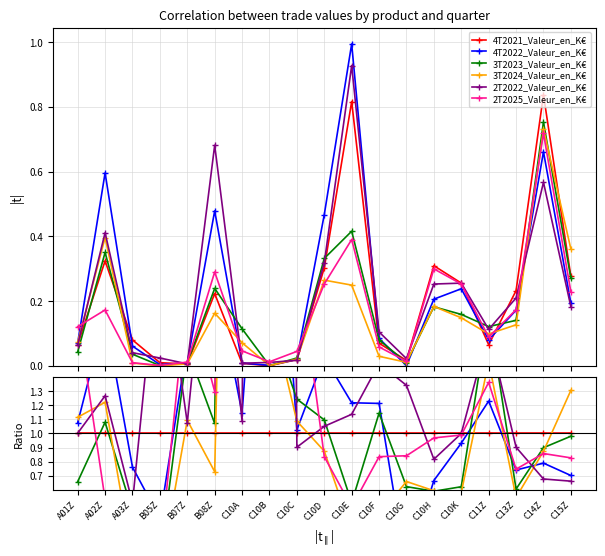

Is the value of 4T2021_Valeur_en_K€ at C10C greater than the value of 4T2022_Valeur_en_K€ at A02Z?

No